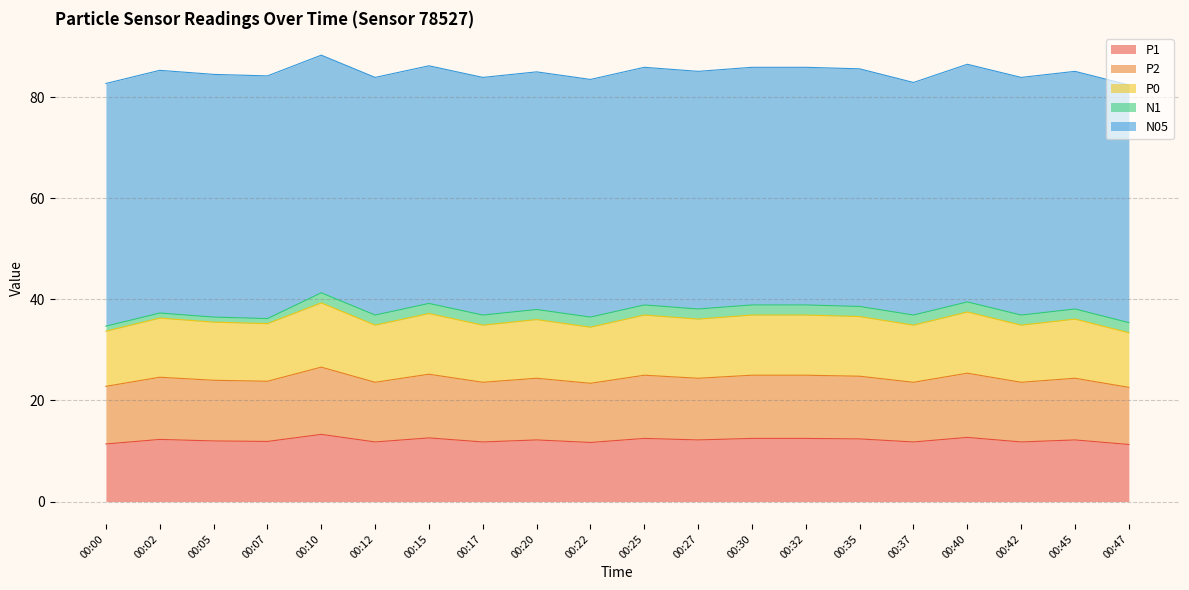

Which has a higher value, 00:20 or 00:00?

00:20